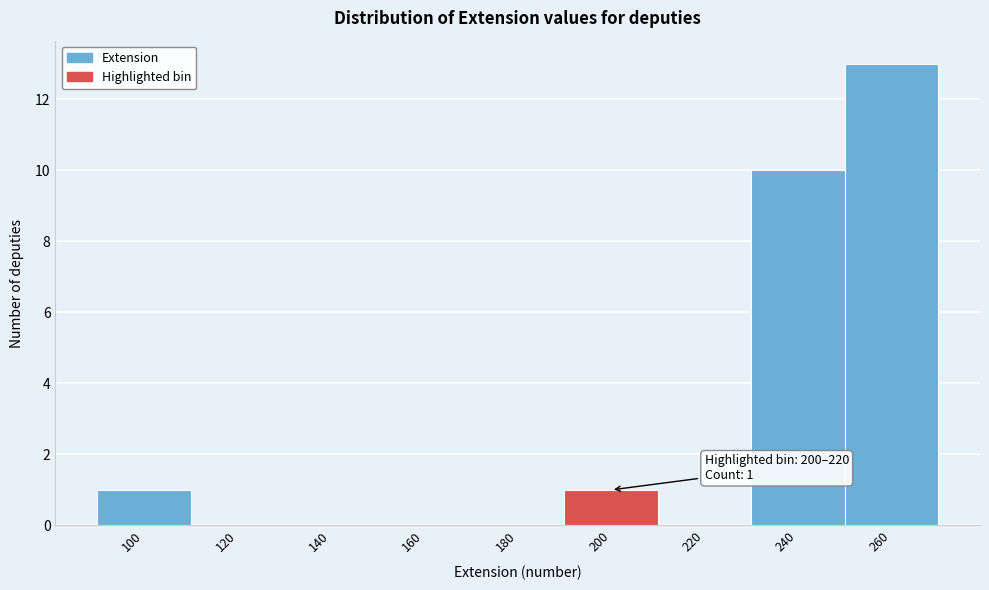

Reading left to right, list all the values displayed in this chart.

100=1	120=0	140=0	160=0	180=0	200=1	220=0	240=10	260=13